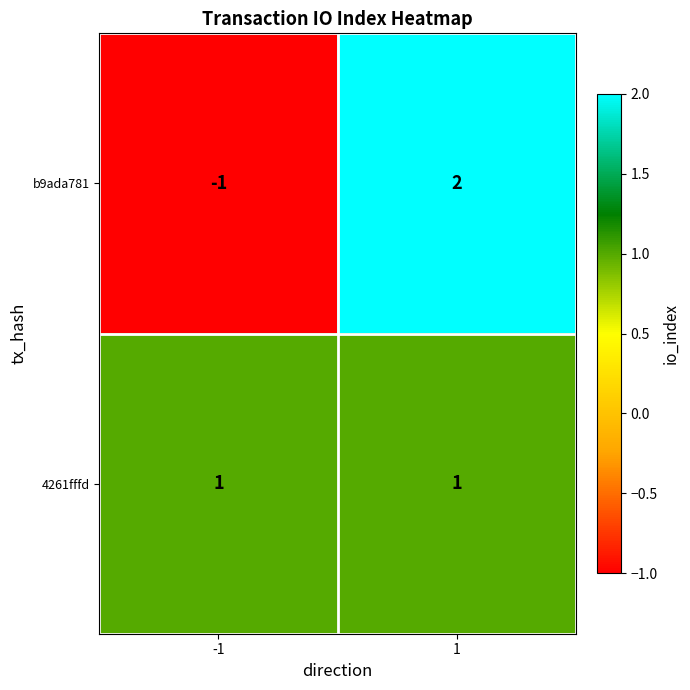

True or false: b9ada781 has a value of 2 at 1.

True